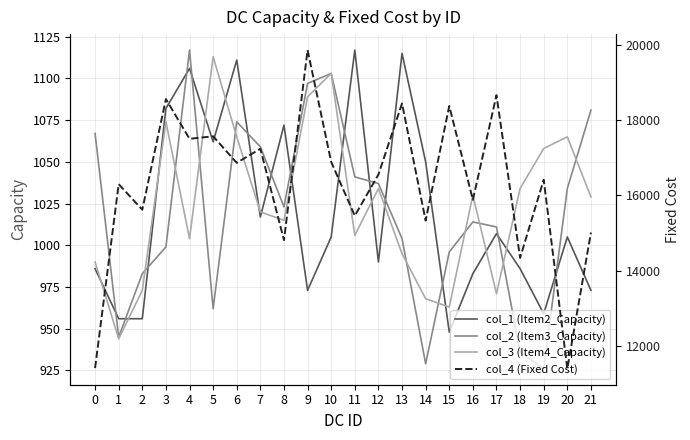

Which has a higher value, 5 or 4?

4